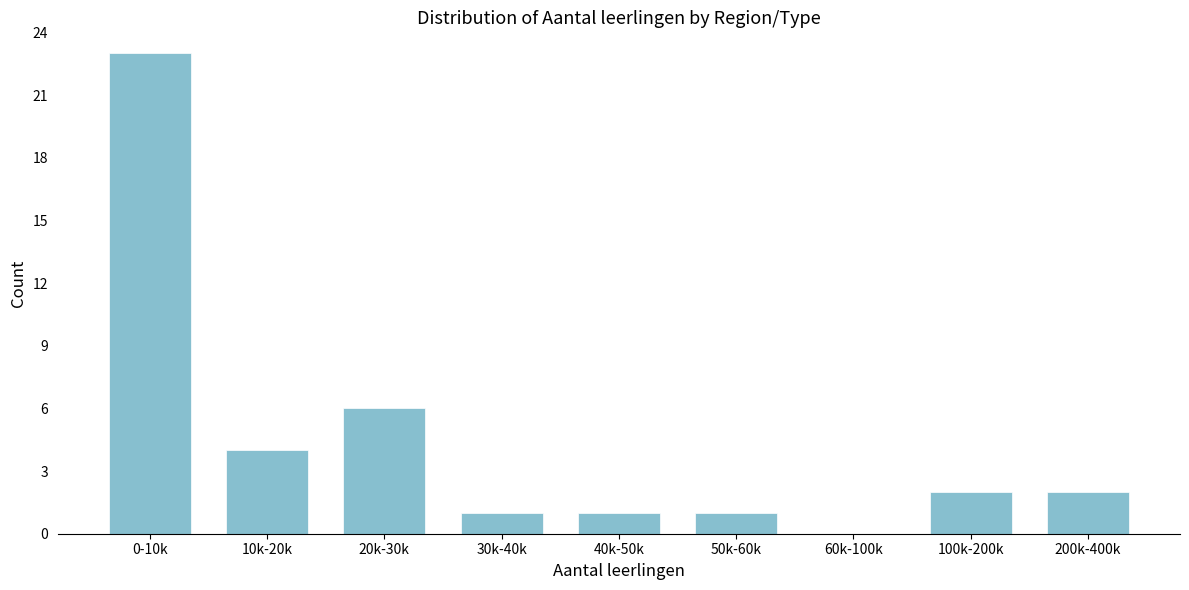

Reading left to right, extract all data points from this chart.

0-10k=23	10k-20k=4	20k-30k=6	30k-40k=1	40k-50k=1	50k-60k=1	60k-100k=0	100k-200k=2	200k-400k=2